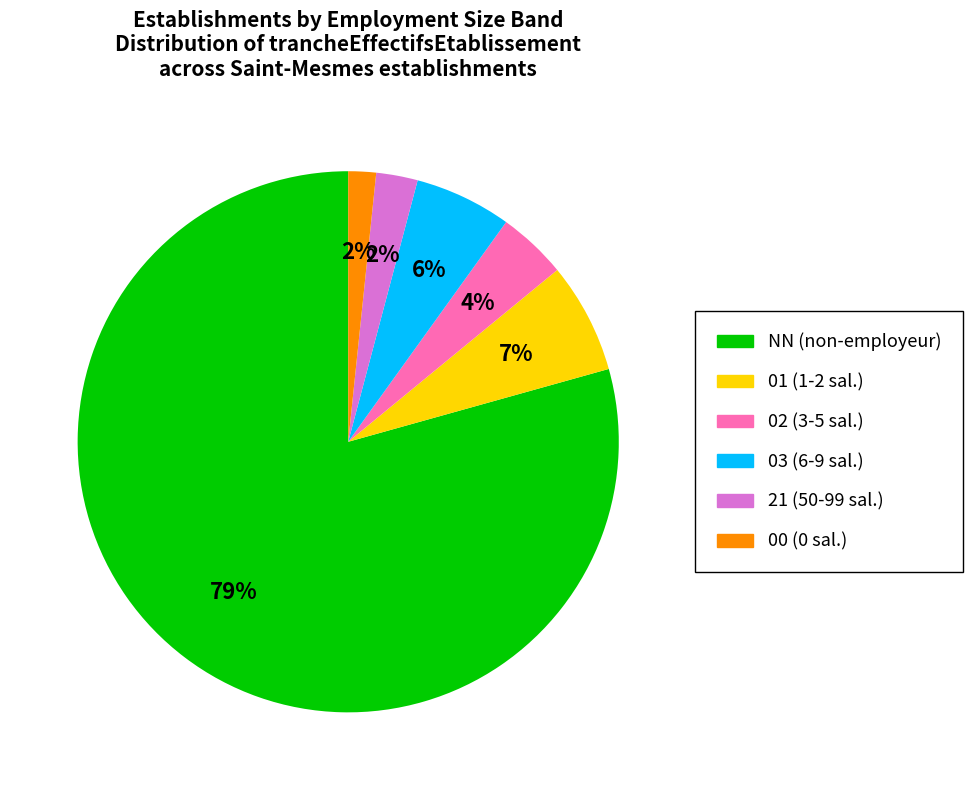

Combined, do 21 and 03 account for over 50%?

No